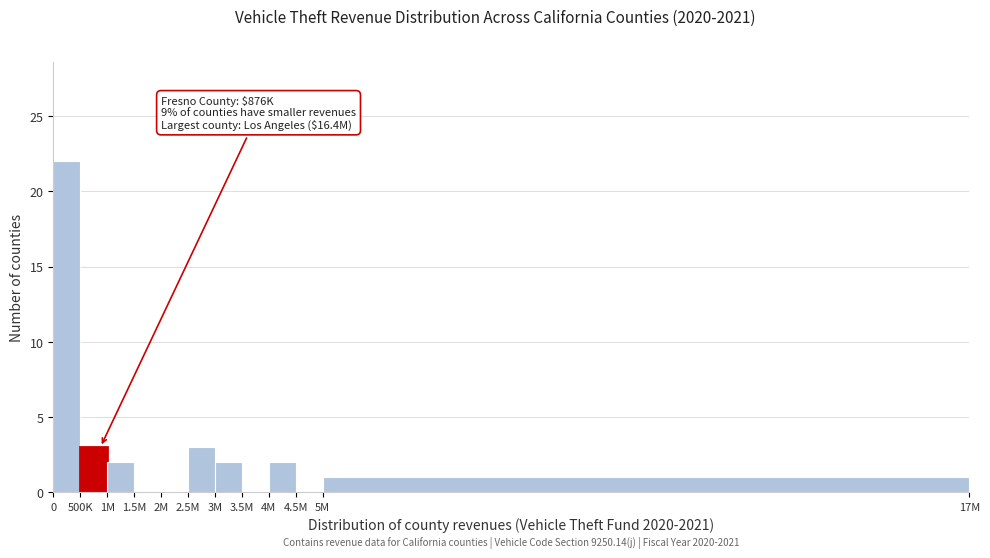

Reading left to right, transcribe all the data shown in this chart.

0=22	500K=3	1M=2	1.5M=0	2M=0	2.5M=3	3M=2	3.5M=0	4M=2	4.5M=0	5M=1